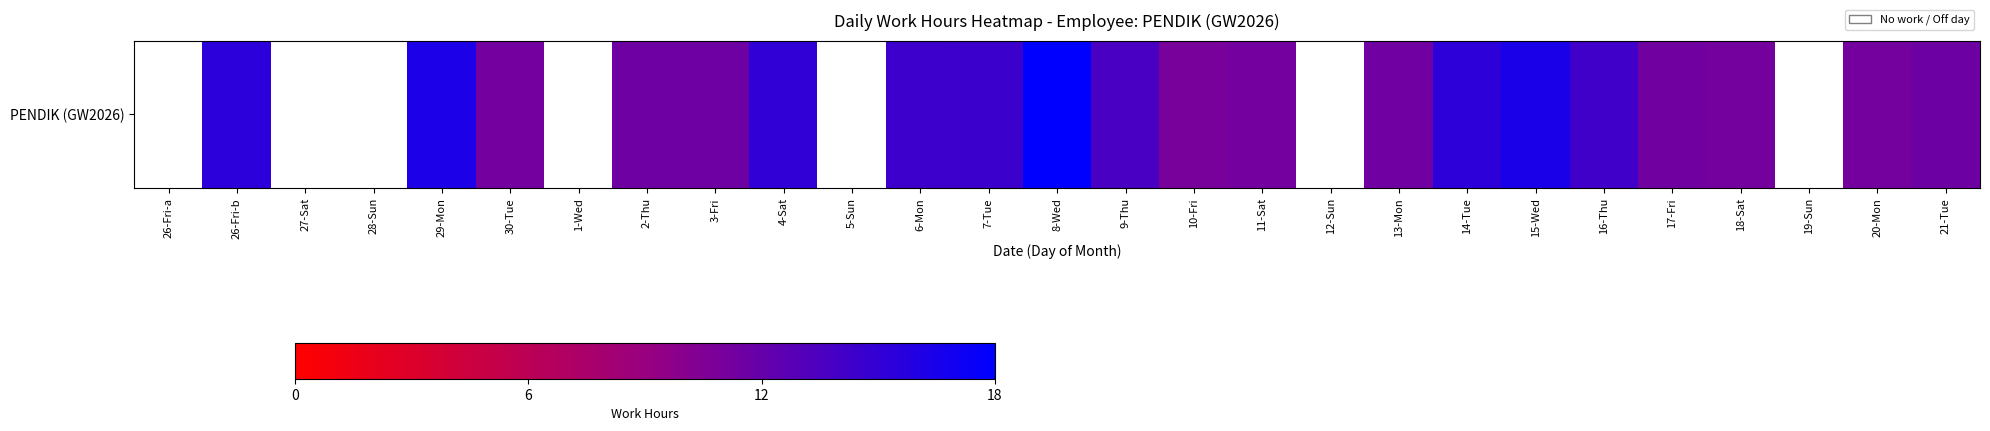

Which category has the highest value across all series?

8-Wed